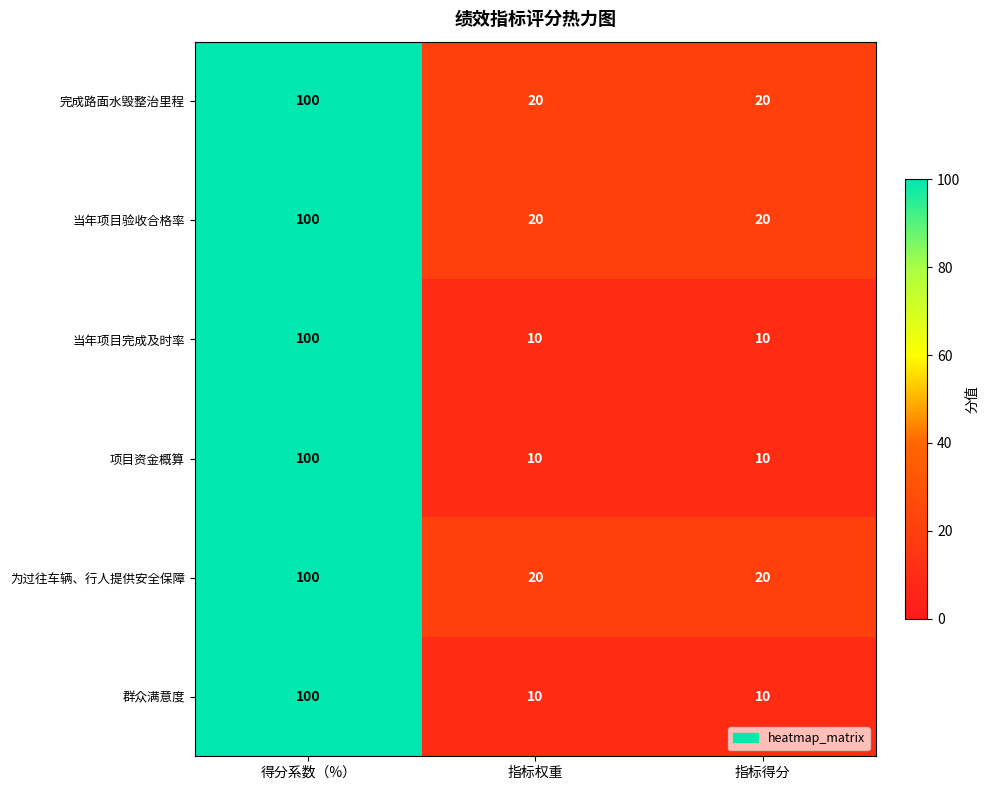

True or false: 完成路面水毁整治里程 has a value of 100 at 得分系数（%）.

True